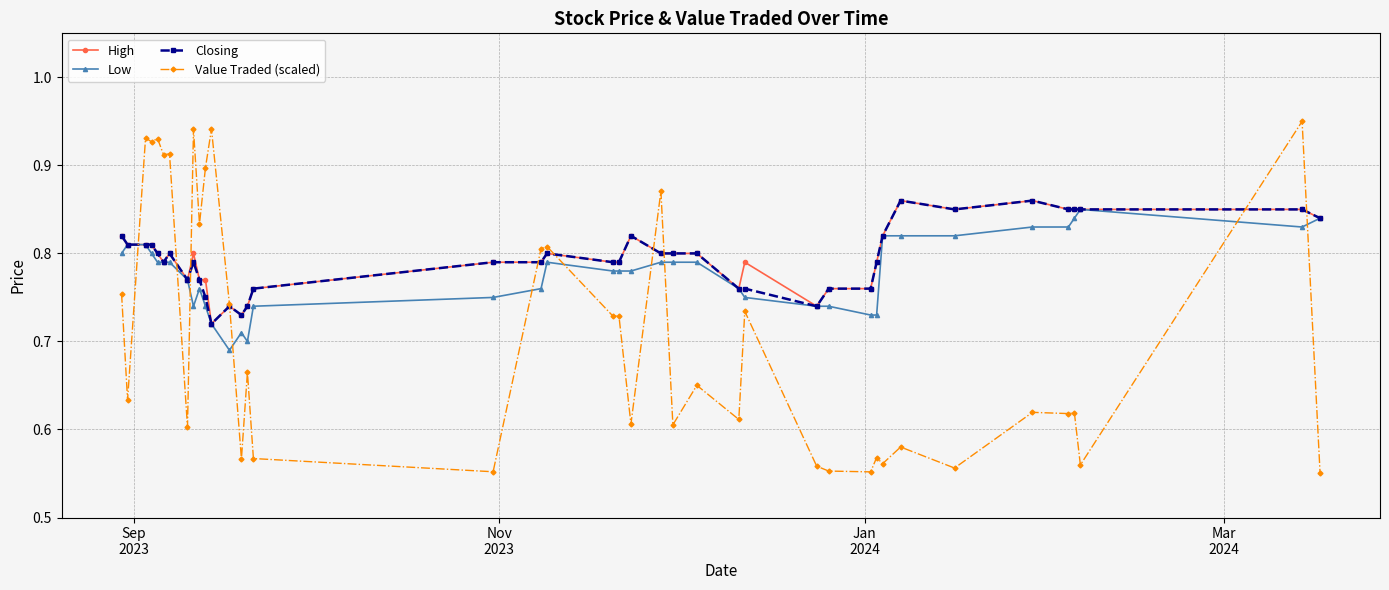

How many High values are between 0 and 1?

40